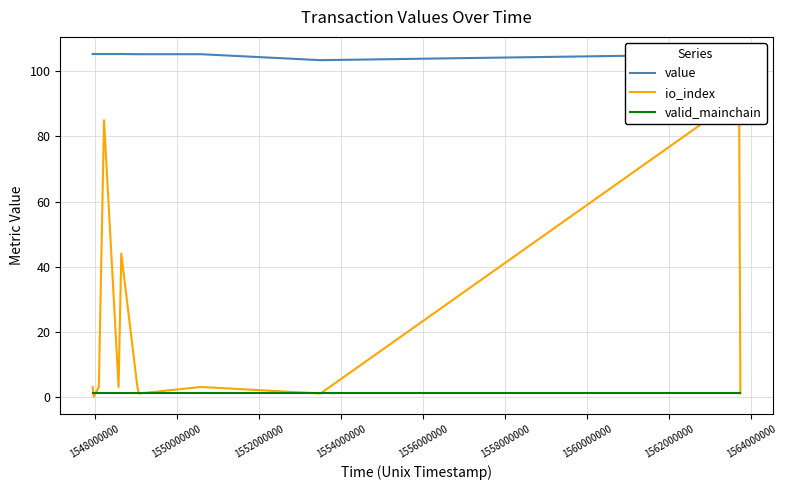

How many lines are shown in the chart?

3